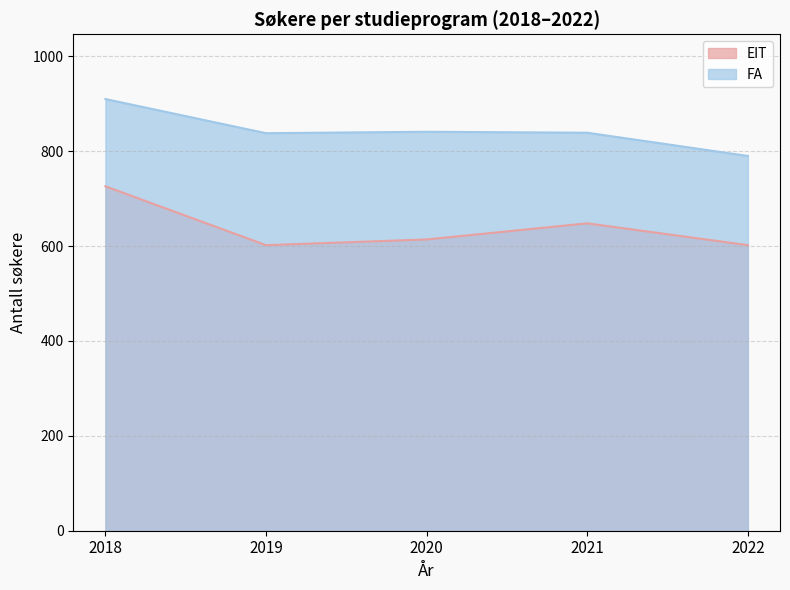

At which category does FA reach its first local valley?

2019